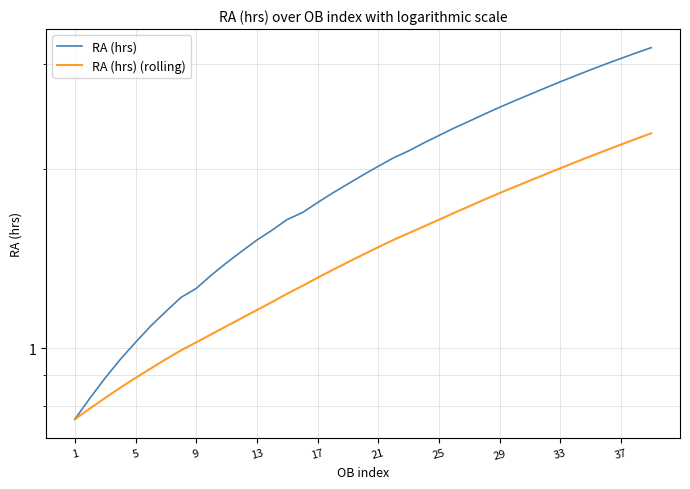

What is the difference between the maximum and minimum values in the RA (hrs) (rolling) series?

1.5